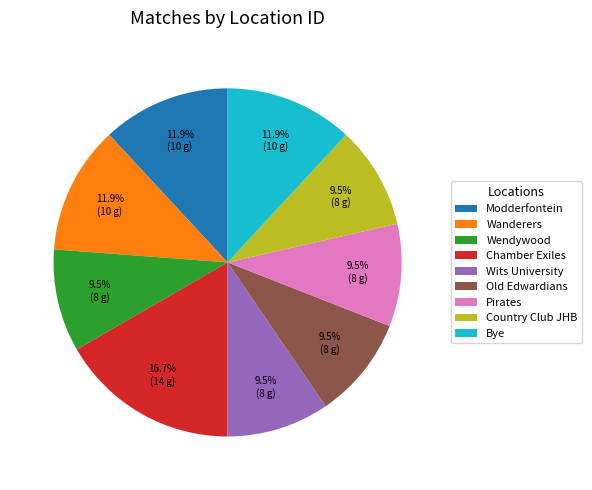

Does Pirates account for over 50% of the chart?

No